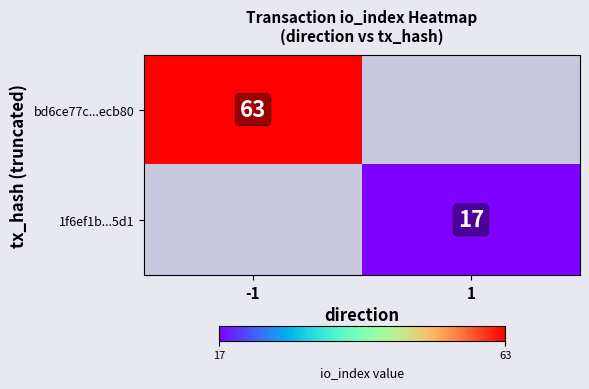

Is the value of bd6ce77c...ecb80 at -1 greater than the value of 1f6ef1b...5d1 at 1?

Yes